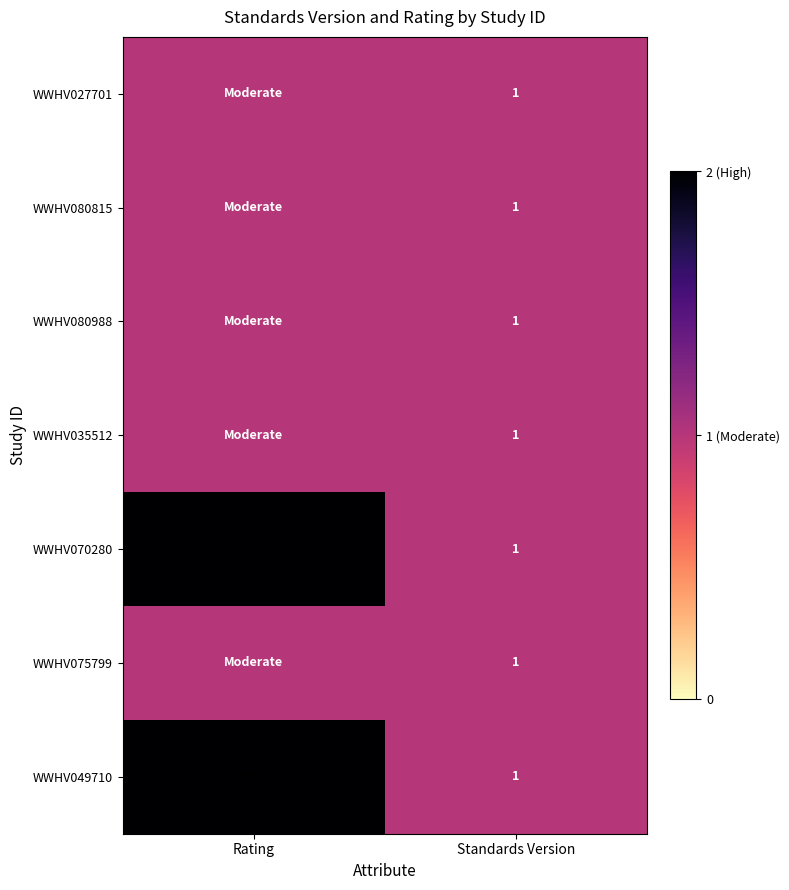

The value of WWHV075799 at Standards Version is 2. True or false?

False